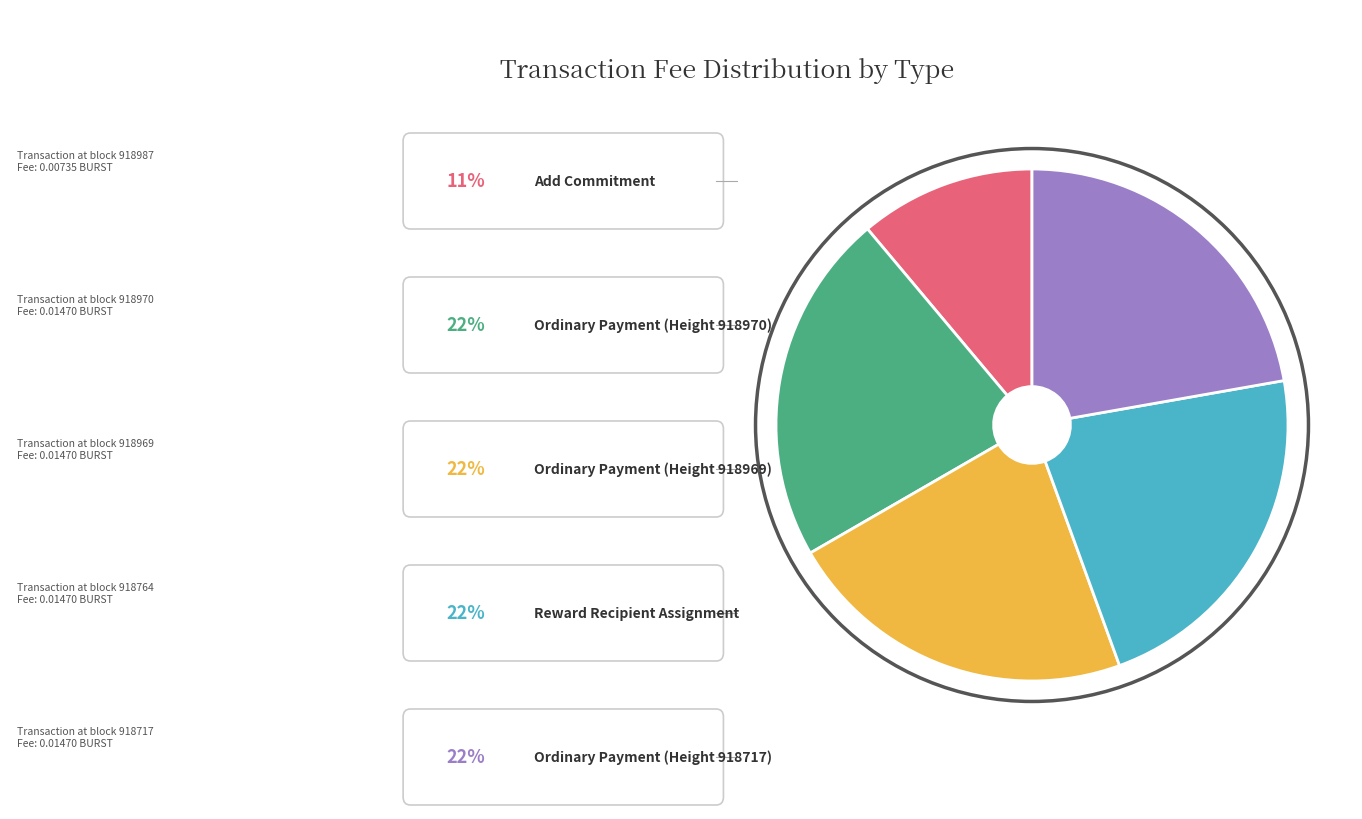

How many segments does this pie chart have?

5